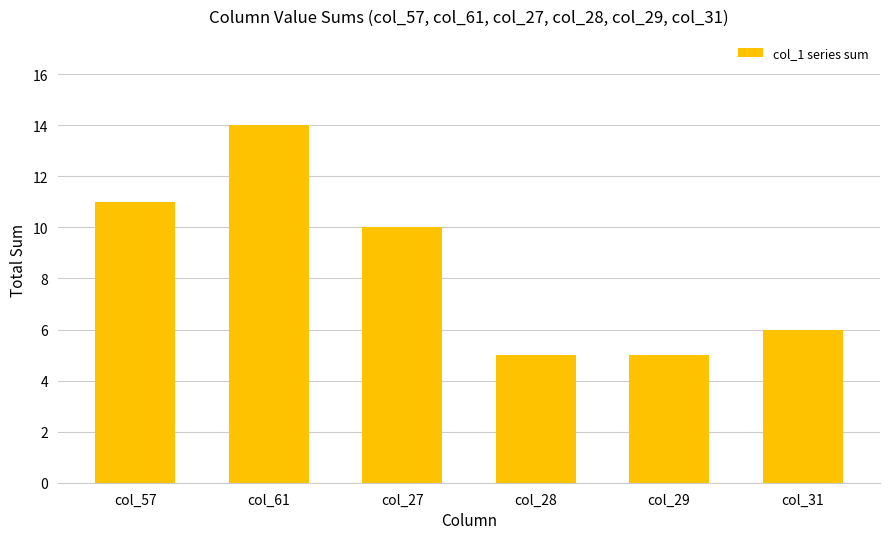

What position from the right is col_31?

1